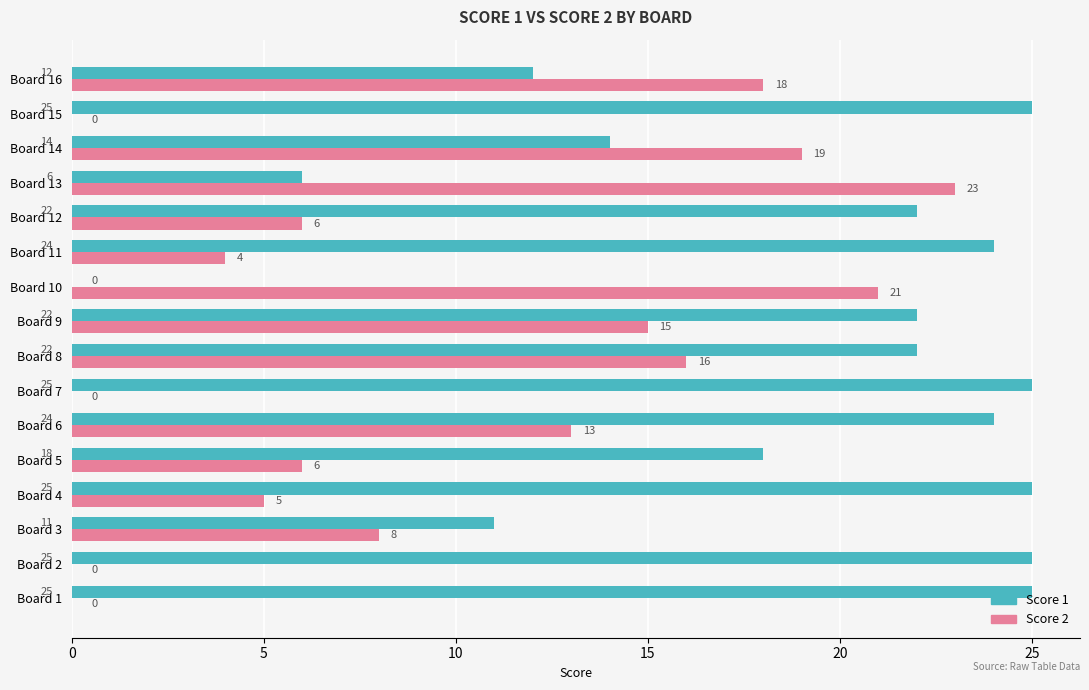

What is the approximate value of Score 1 at Board 12?

22